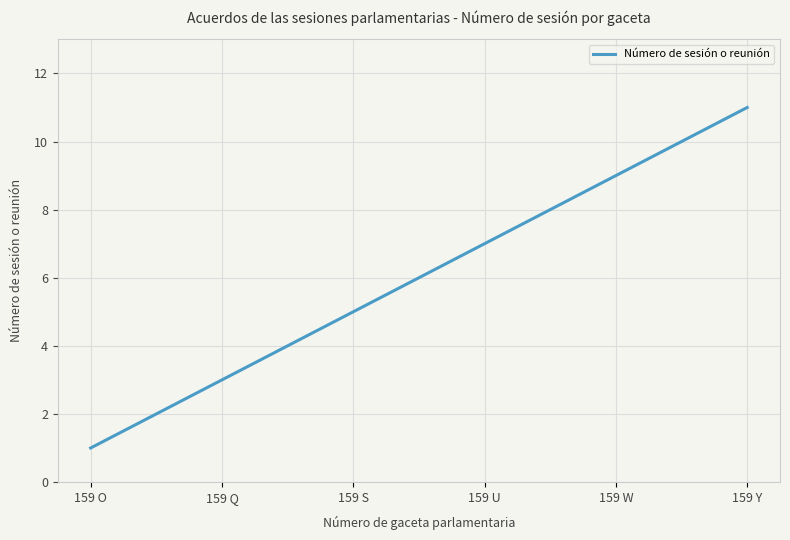

What is the greatest value displayed?

11